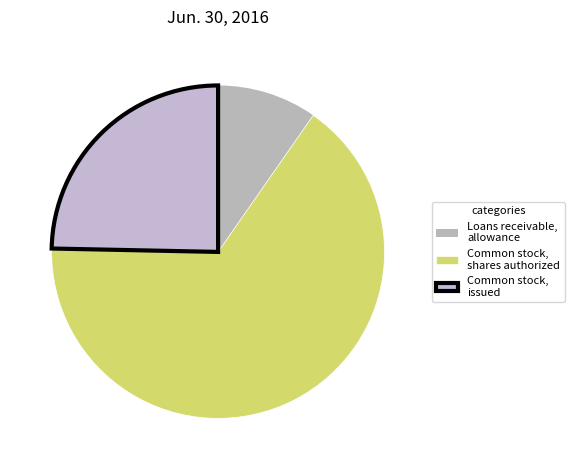

Which has a higher value, Common stock, shares authorized or Loans receivable, allowance?

Common stock, shares authorized